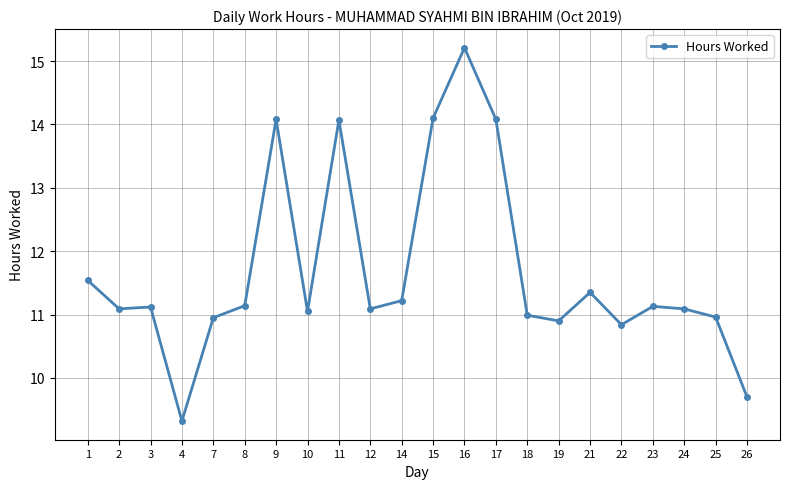

What is the ratio of the value at 7 to the value at 23?

1.0